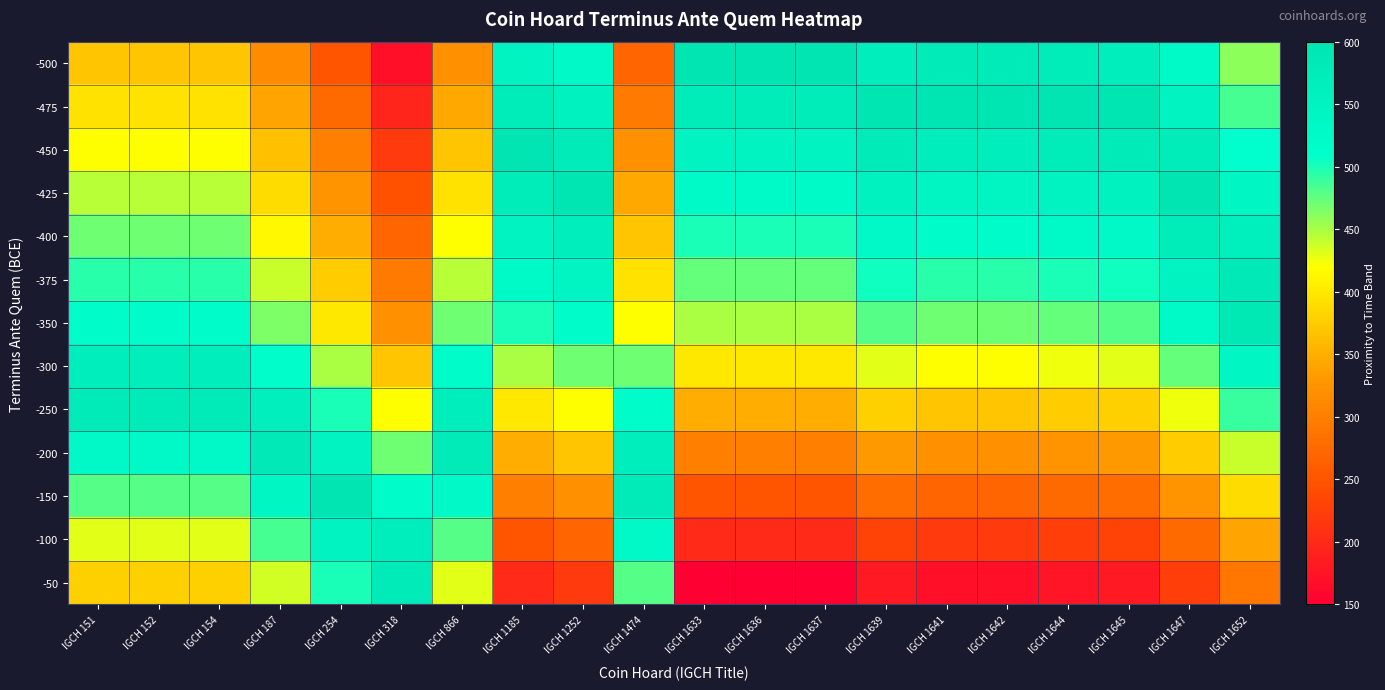

Reading left to right, what are all the values shown in this chart?

-500: IGCH 151=370	IGCH 152=370	IGCH 154=370	IGCH 187=315	IGCH 254=250	IGCH 318=170	IGCH 866=320	IGCH 1185=550	IGCH 1252=530	IGCH 1474=270	IGCH 1633=600	IGCH 1636=600	IGCH 1637=600	IGCH 1639=570	IGCH 1641=580	IGCH 1642=580	IGCH 1644=575	IGCH 1645=570	IGCH 1647=525	IGCH 1652=460
-475: IGCH 151=395	IGCH 152=395	IGCH 154=395	IGCH 187=340	IGCH 254=275	IGCH 318=195	IGCH 866=345	IGCH 1185=575	IGCH 1252=555	IGCH 1474=295	IGCH 1633=575	IGCH 1636=575	IGCH 1637=575	IGCH 1639=595	IGCH 1641=595	IGCH 1642=595	IGCH 1644=600	IGCH 1645=595	IGCH 1647=550	IGCH 1652=485
-450: IGCH 151=420	IGCH 152=420	IGCH 154=420	IGCH 187=365	IGCH 254=300	IGCH 318=220	IGCH 866=370	IGCH 1185=600	IGCH 1252=580	IGCH 1474=320	IGCH 1633=550	IGCH 1636=550	IGCH 1637=550	IGCH 1639=580	IGCH 1641=570	IGCH 1642=570	IGCH 1644=575	IGCH 1645=580	IGCH 1647=575	IGCH 1652=510
-425: IGCH 151=445	IGCH 152=445	IGCH 154=445	IGCH 187=390	IGCH 254=325	IGCH 318=245	IGCH 866=395	IGCH 1185=575	IGCH 1252=595	IGCH 1474=345	IGCH 1633=525	IGCH 1636=525	IGCH 1637=525	IGCH 1639=555	IGCH 1641=545	IGCH 1642=545	IGCH 1644=550	IGCH 1645=555	IGCH 1647=600	IGCH 1652=535
-400: IGCH 151=470	IGCH 152=470	IGCH 154=470	IGCH 187=415	IGCH 254=350	IGCH 318=270	IGCH 866=420	IGCH 1185=550	IGCH 1252=570	IGCH 1474=370	IGCH 1633=500	IGCH 1636=500	IGCH 1637=500	IGCH 1639=530	IGCH 1641=520	IGCH 1642=520	IGCH 1644=525	IGCH 1645=530	IGCH 1647=575	IGCH 1652=560
-375: IGCH 151=495	IGCH 152=495	IGCH 154=495	IGCH 187=440	IGCH 254=375	IGCH 318=295	IGCH 866=445	IGCH 1185=525	IGCH 1252=545	IGCH 1474=395	IGCH 1633=475	IGCH 1636=475	IGCH 1637=475	IGCH 1639=505	IGCH 1641=495	IGCH 1642=495	IGCH 1644=500	IGCH 1645=505	IGCH 1647=550	IGCH 1652=585
-350: IGCH 151=520	IGCH 152=520	IGCH 154=520	IGCH 187=465	IGCH 254=400	IGCH 318=320	IGCH 866=470	IGCH 1185=500	IGCH 1252=520	IGCH 1474=420	IGCH 1633=450	IGCH 1636=450	IGCH 1637=450	IGCH 1639=480	IGCH 1641=470	IGCH 1642=470	IGCH 1644=475	IGCH 1645=480	IGCH 1647=525	IGCH 1652=590
-300: IGCH 151=570	IGCH 152=570	IGCH 154=570	IGCH 187=515	IGCH 254=450	IGCH 318=370	IGCH 866=520	IGCH 1185=450	IGCH 1252=470	IGCH 1474=470	IGCH 1633=400	IGCH 1636=400	IGCH 1637=400	IGCH 1639=430	IGCH 1641=420	IGCH 1642=420	IGCH 1644=425	IGCH 1645=430	IGCH 1647=475	IGCH 1652=540
-250: IGCH 151=580	IGCH 152=580	IGCH 154=580	IGCH 187=565	IGCH 254=500	IGCH 318=420	IGCH 866=570	IGCH 1185=400	IGCH 1252=420	IGCH 1474=520	IGCH 1633=350	IGCH 1636=350	IGCH 1637=350	IGCH 1639=380	IGCH 1641=370	IGCH 1642=370	IGCH 1644=375	IGCH 1645=380	IGCH 1647=425	IGCH 1652=490
-200: IGCH 151=530	IGCH 152=530	IGCH 154=530	IGCH 187=585	IGCH 254=550	IGCH 318=470	IGCH 866=580	IGCH 1185=350	IGCH 1252=370	IGCH 1474=570	IGCH 1633=300	IGCH 1636=300	IGCH 1637=300	IGCH 1639=330	IGCH 1641=320	IGCH 1642=320	IGCH 1644=325	IGCH 1645=330	IGCH 1647=375	IGCH 1652=440
-150: IGCH 151=480	IGCH 152=480	IGCH 154=480	IGCH 187=535	IGCH 254=600	IGCH 318=520	IGCH 866=530	IGCH 1185=300	IGCH 1252=320	IGCH 1474=580	IGCH 1633=250	IGCH 1636=250	IGCH 1637=250	IGCH 1639=280	IGCH 1641=270	IGCH 1642=270	IGCH 1644=275	IGCH 1645=280	IGCH 1647=325	IGCH 1652=390
-100: IGCH 151=430	IGCH 152=430	IGCH 154=430	IGCH 187=485	IGCH 254=550	IGCH 318=570	IGCH 866=480	IGCH 1185=250	IGCH 1252=270	IGCH 1474=530	IGCH 1633=200	IGCH 1636=200	IGCH 1637=200	IGCH 1639=230	IGCH 1641=220	IGCH 1642=220	IGCH 1644=225	IGCH 1645=230	IGCH 1647=275	IGCH 1652=340
-50: IGCH 151=380	IGCH 152=380	IGCH 154=380	IGCH 187=435	IGCH 254=500	IGCH 318=580	IGCH 866=430	IGCH 1185=200	IGCH 1252=220	IGCH 1474=480	IGCH 1633=150	IGCH 1636=150	IGCH 1637=150	IGCH 1639=180	IGCH 1641=170	IGCH 1642=170	IGCH 1644=175	IGCH 1645=180	IGCH 1647=225	IGCH 1652=290